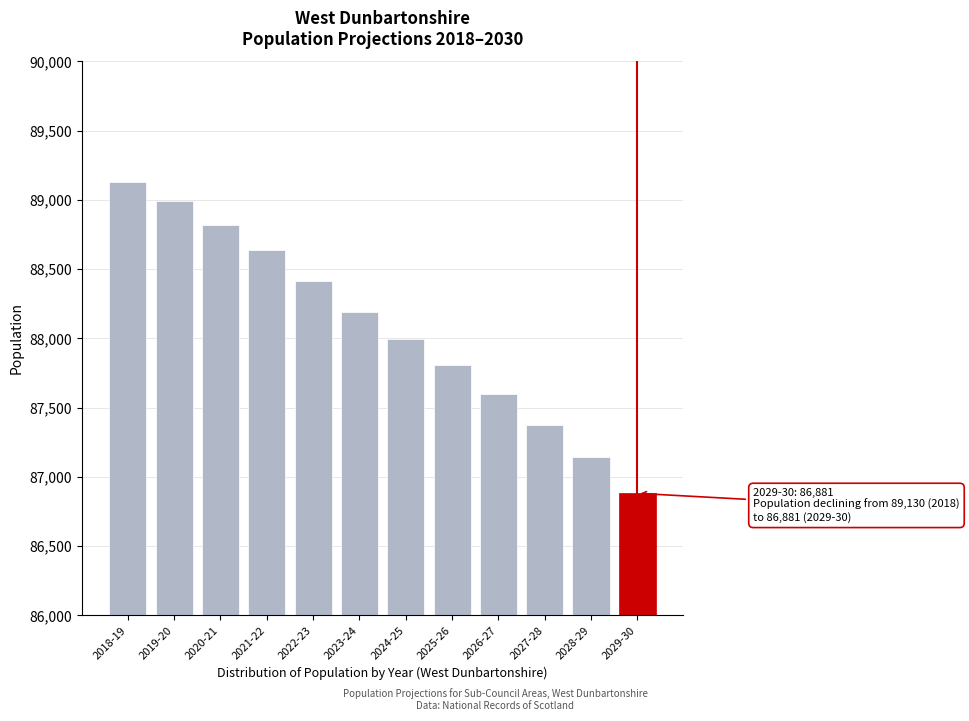

Reading right to left, what are all the values shown in this chart?

86881	87141	87371	87595	87809	87998	88188	88413	88637	88821	88990	89130